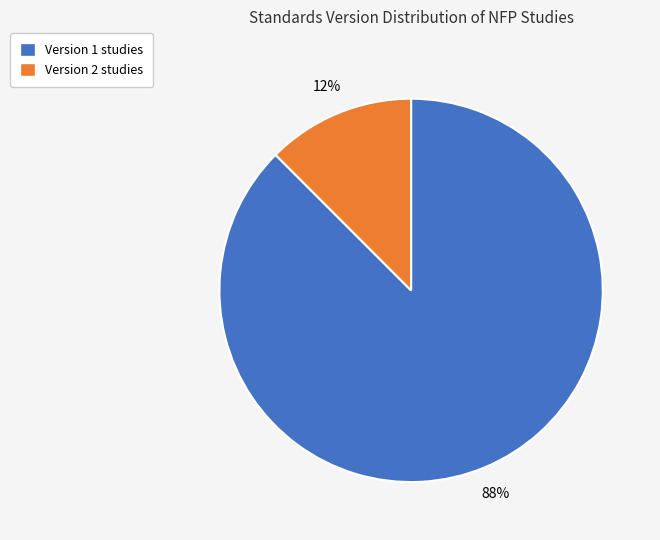

To the nearest percent, what is the combined percentage of Version 2 studies and Version 1 studies?

100%